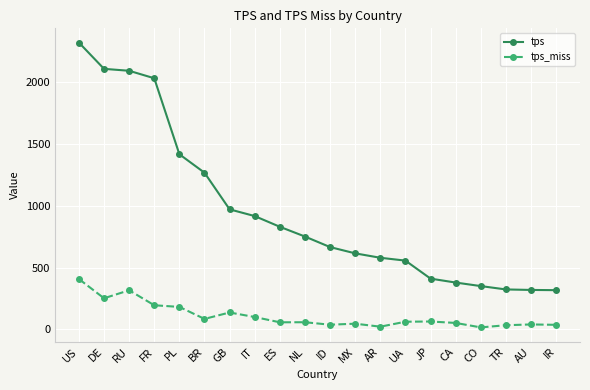

Which series has the largest range (max minus min)?

tps